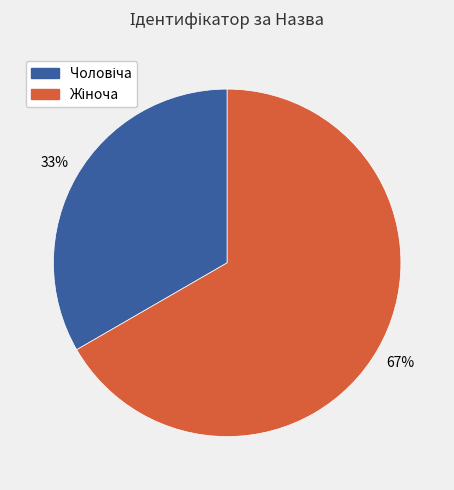

Does any single category account for the majority?

Yes